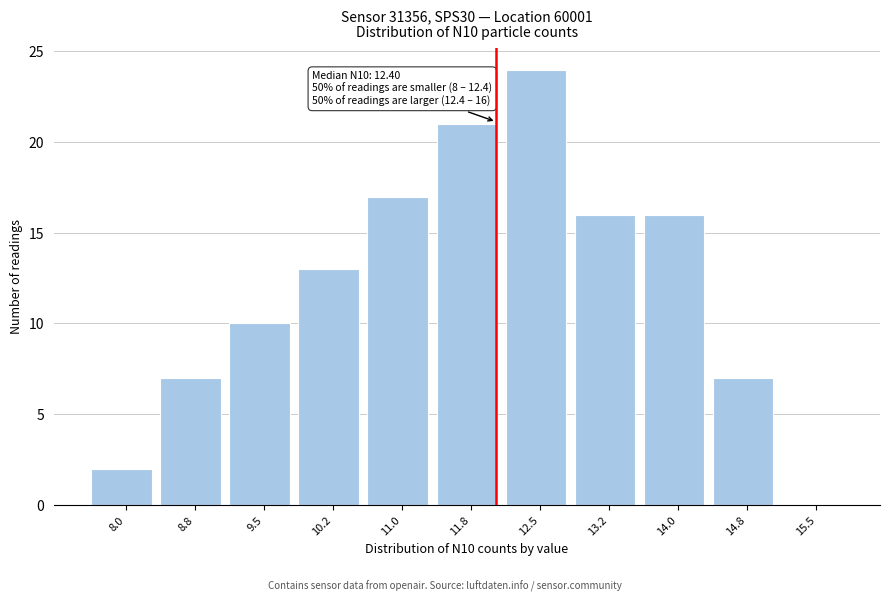

Reading left to right, extract all data points from this chart.

8.0=2	8.8=7	9.5=10	10.2=13	11.0=17	11.8=21	12.5=24	13.2=16	14.0=16	14.8=7	15.5=0